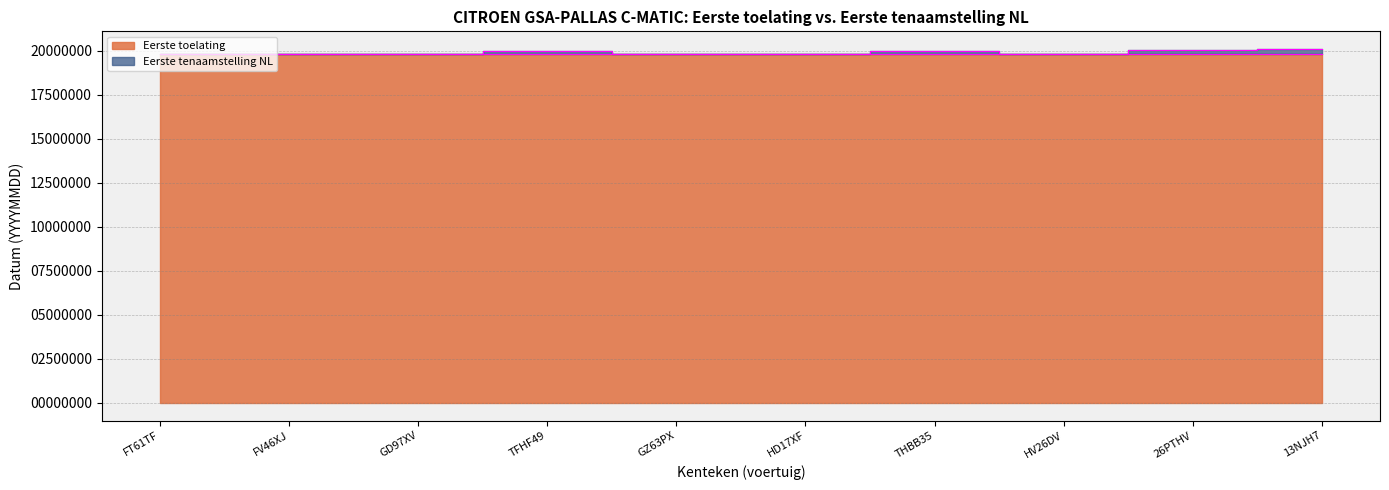

What is the total value across all series at 26PTHV?

39861842